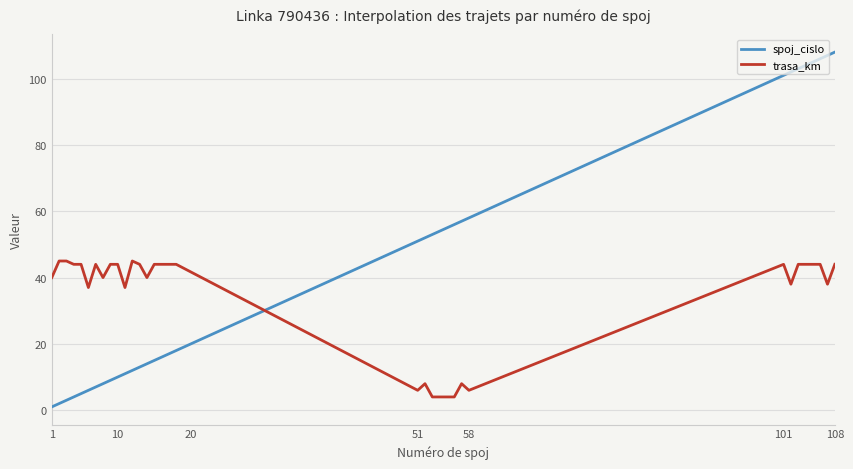

List the series in order of their peak value, highest first.

spoj_cislo, trasa_km